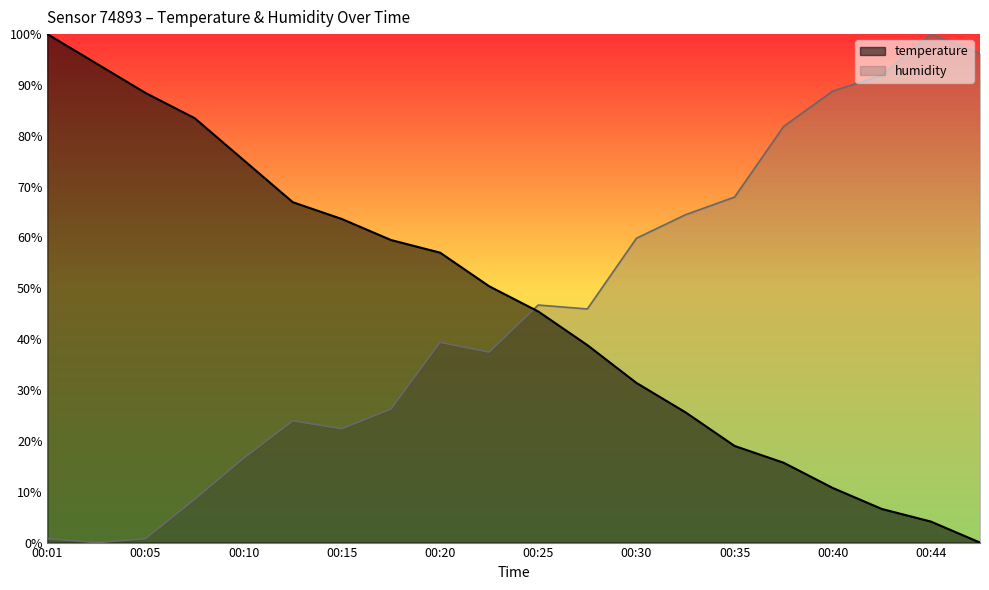

Reading left to right, list all the values displayed in this chart.

temperature: 00:01=100.0	00:03=94.2	00:05=88.4	00:08=83.5	00:10=75.2	00:13=66.9	00:15=63.6	00:18=59.5	00:20=57.0	00:23=50.4	00:25=45.5	00:27=38.8	00:30=31.4	00:32=25.6	00:35=19.0	00:37=15.7	00:40=10.7	00:42=6.6	00:44=4.1	00:47=0.0
humidity: 00:01=0.8	00:03=0.0	00:05=0.8	00:08=8.5	00:10=16.6	00:13=23.9	00:15=22.4	00:18=26.3	00:20=39.4	00:23=37.5	00:25=46.7	00:27=45.9	00:30=59.8	00:32=64.5	00:35=68.0	00:37=81.9	00:40=88.8	00:42=91.9	00:44=100.0	00:47=96.1